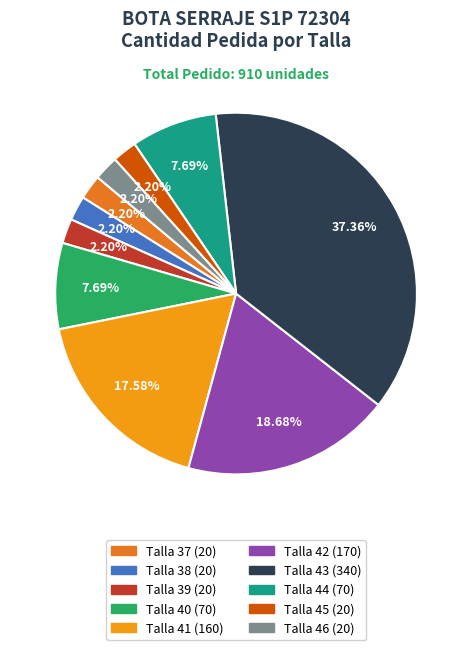

Does any single category account for the majority?

No